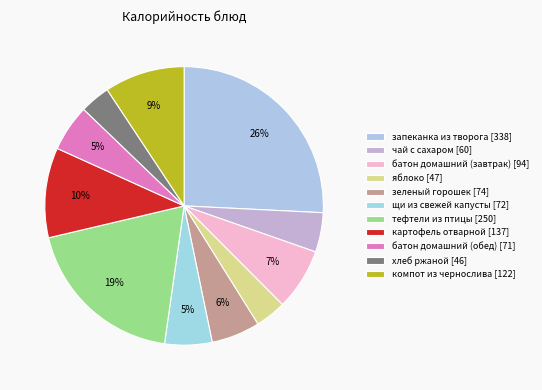

How many slices are in this pie chart?

11